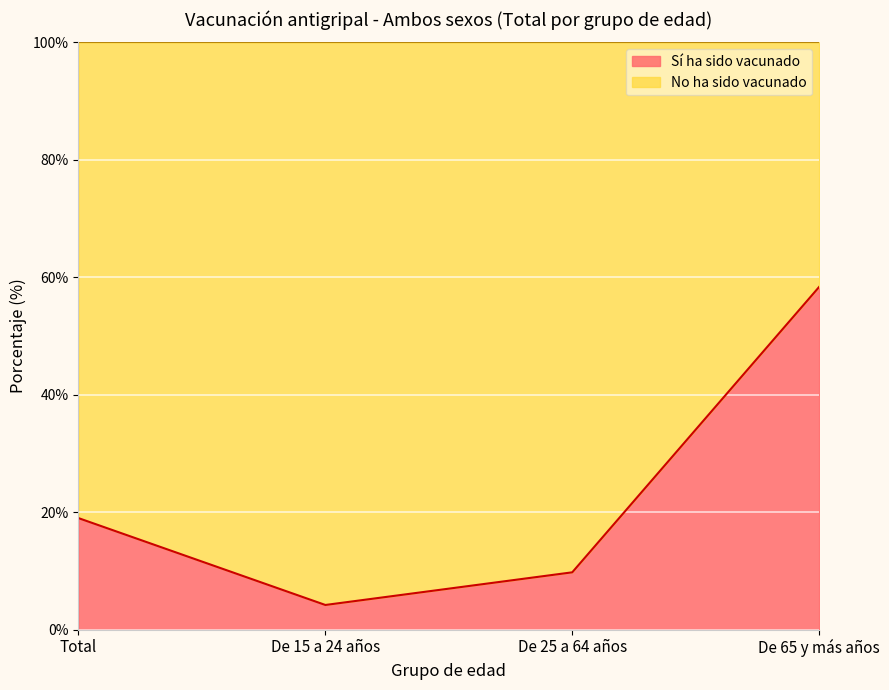

What is the average value?

22.8